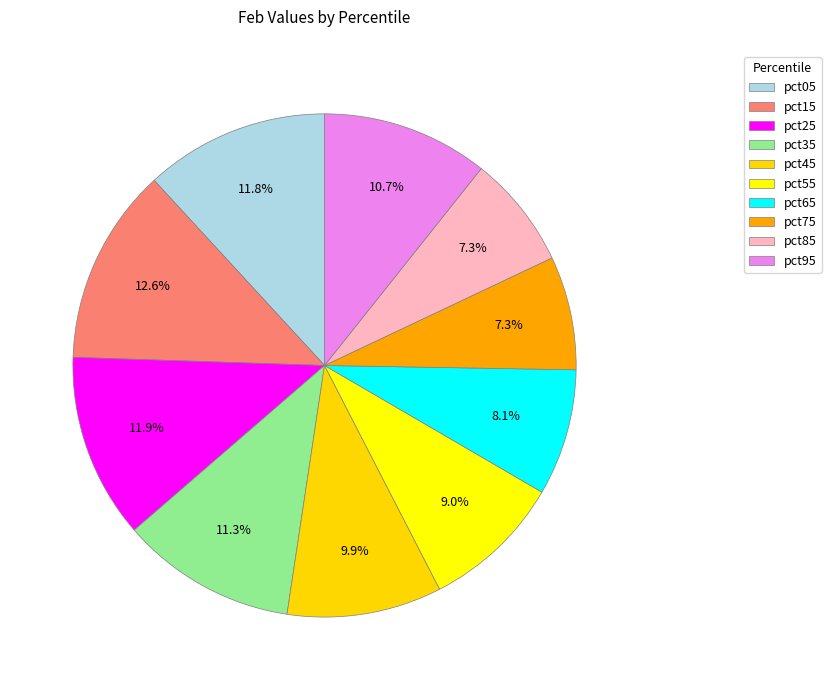

Count the number of slices in the pie.

10